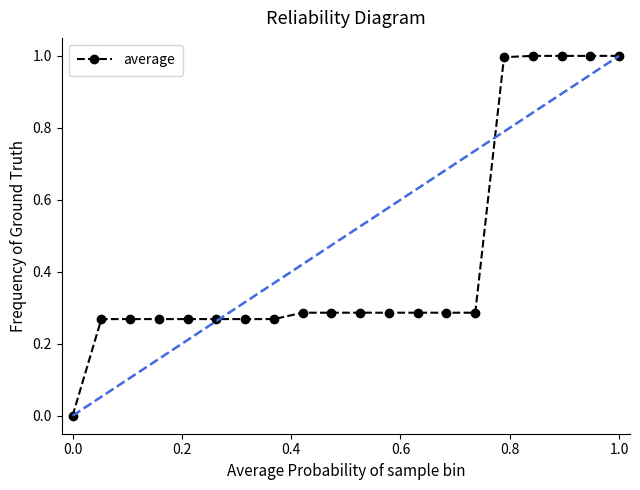

What is the average value?

0.4